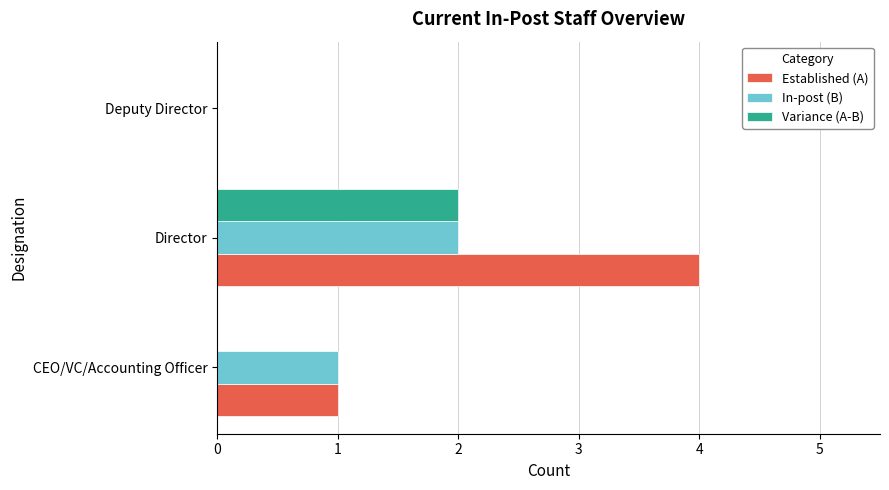

True or false: Variance (A-B) has a value of 1 at Deputy Director.

False